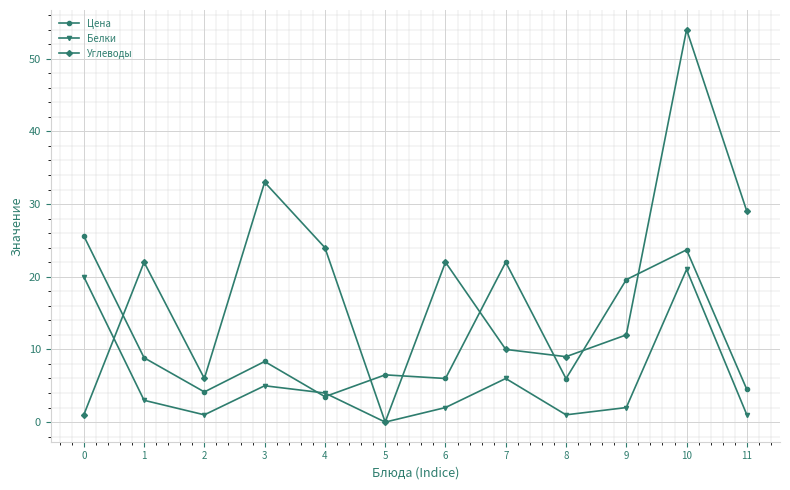

The value of Цена at 4 is 3.5. True or false?

True